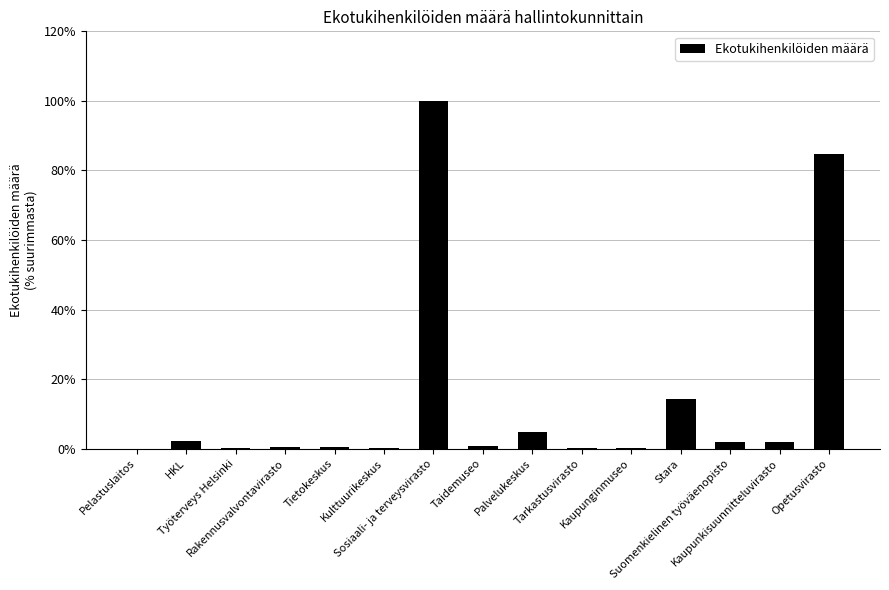

What is the maximum value shown in the chart?

100.0